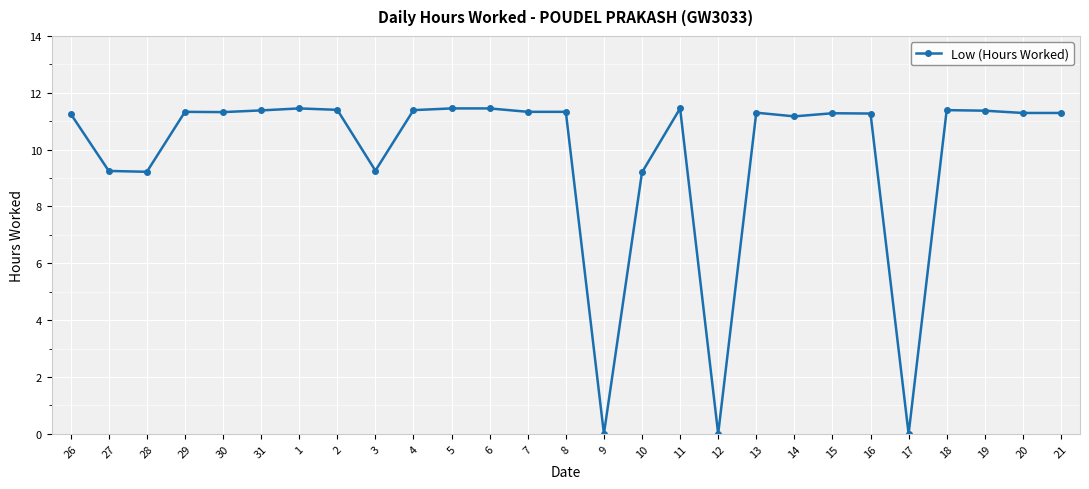

What is the average value?

9.8